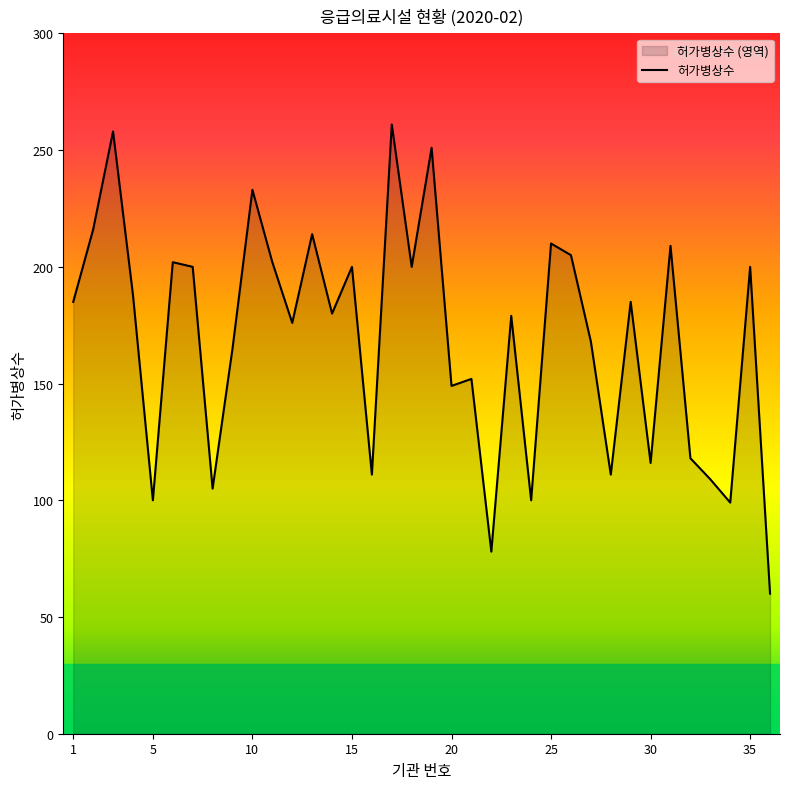

What is the ratio of the value at 31 to the value at 17?

0.8